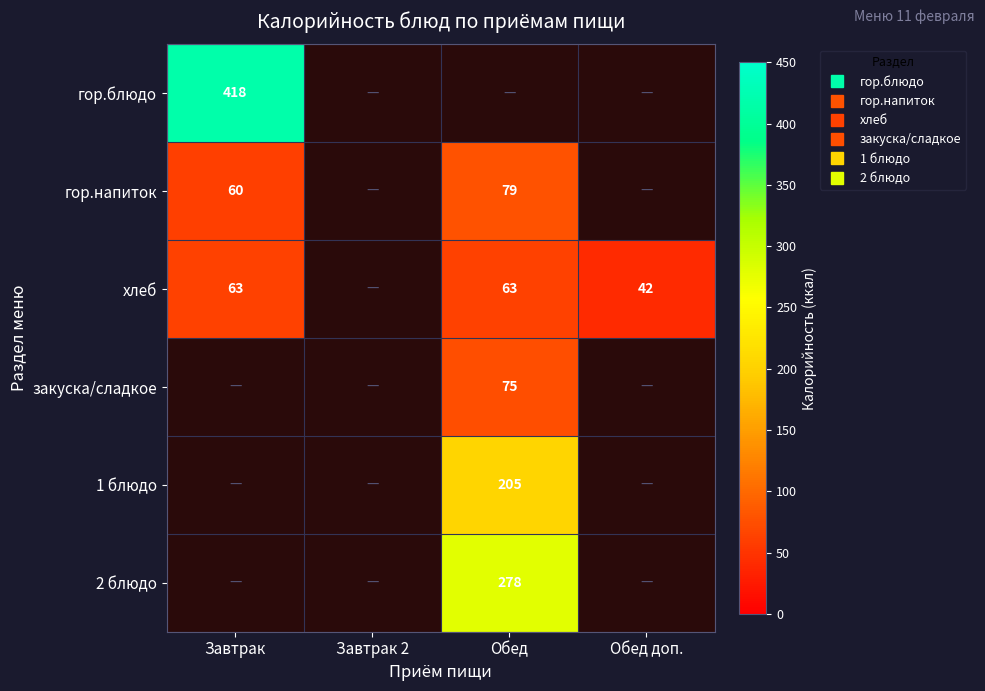

The value of гор.напиток at Обед is 79.0. True or false?

True